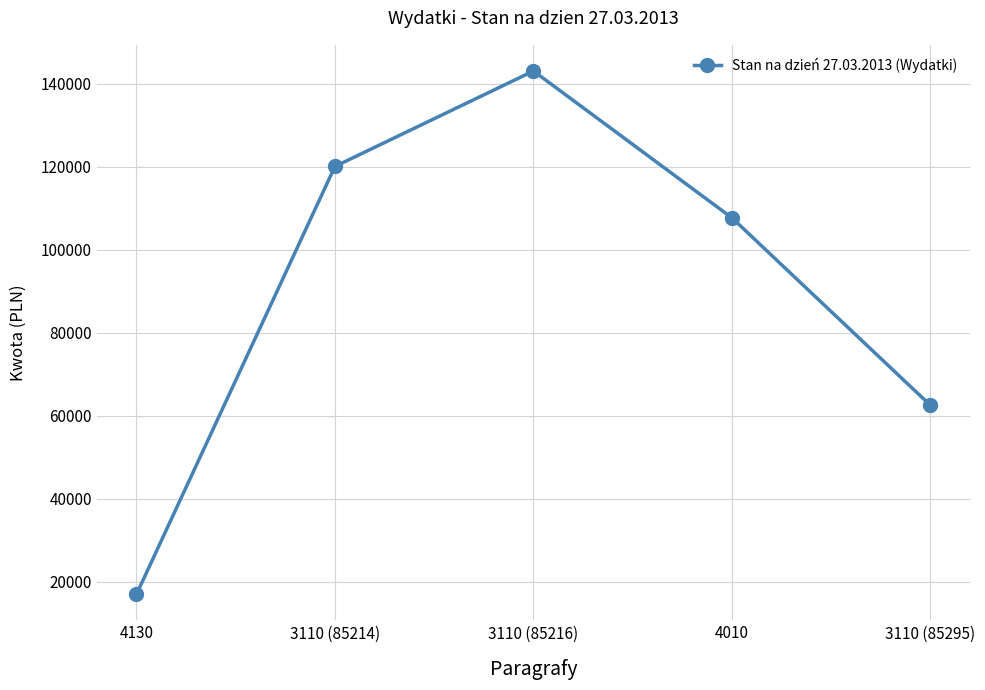

The value at 3110 (85295) is 62500. True or false?

True